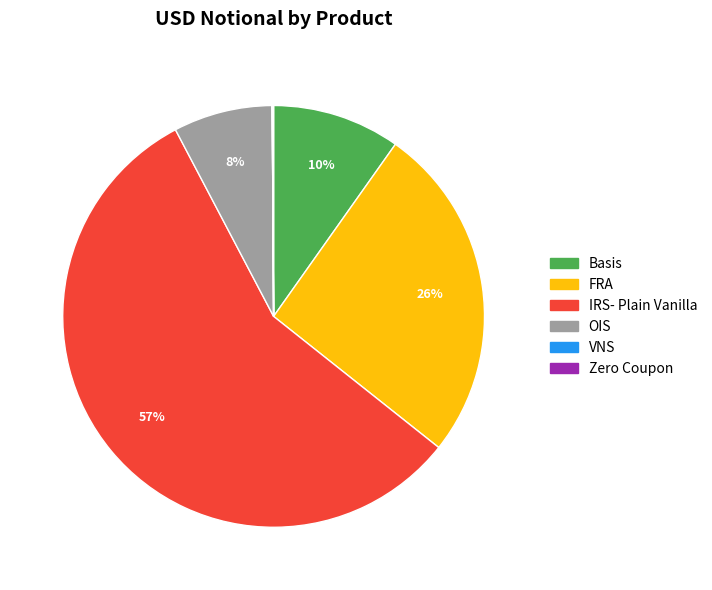

What is the largest slice in the pie chart?

IRS- Plain Vanilla